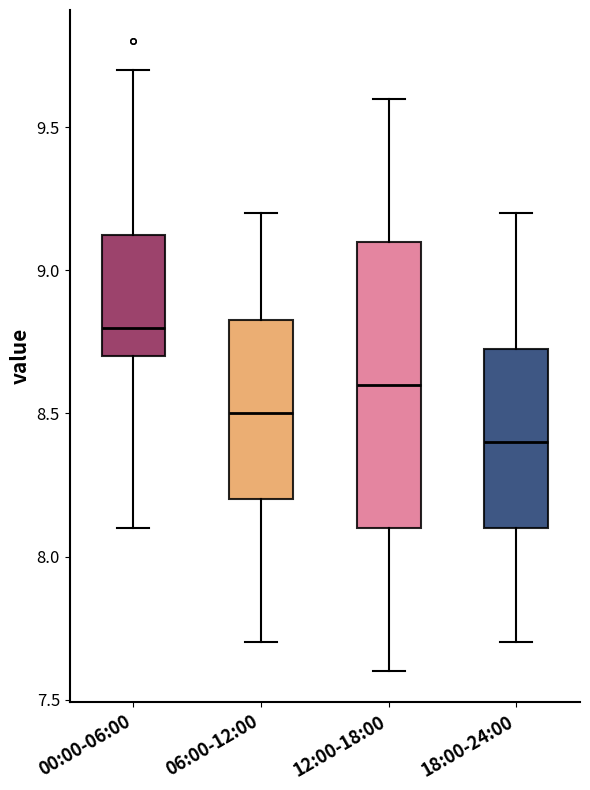

Which box's median line is the highest?

00:00-06:00